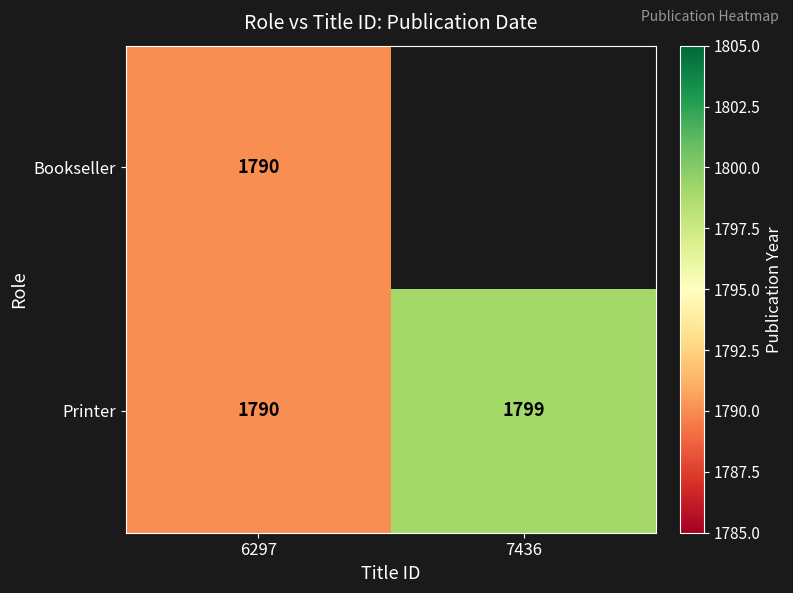

Which has a higher value, 7436 or 6297?

6297